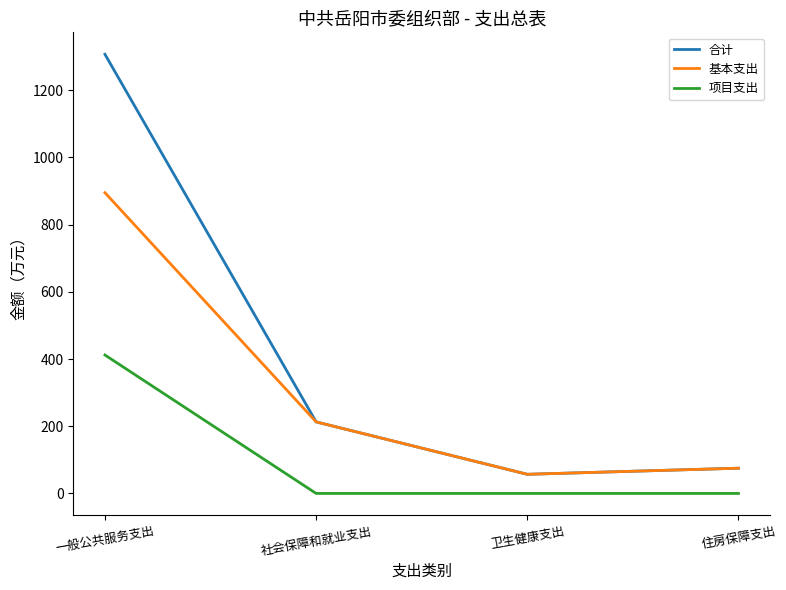

Reading left to right, extract all data points from this chart.

合计: 1307.1	212.9	56.9	75.1
基本支出: 895.1	212.9	56.9	75.1
项目支出: 412.0	0.0	0.0	0.0